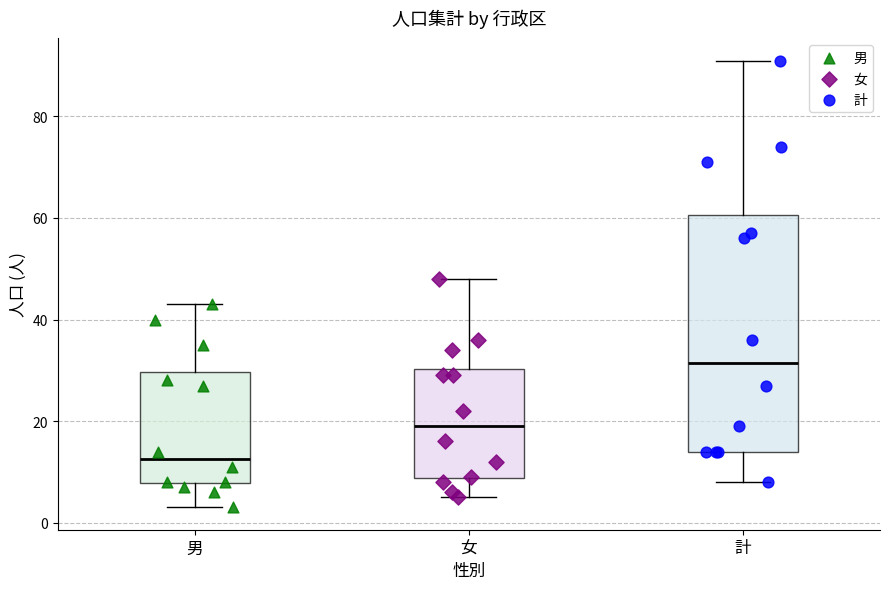

Which box has the lowest median line?

男